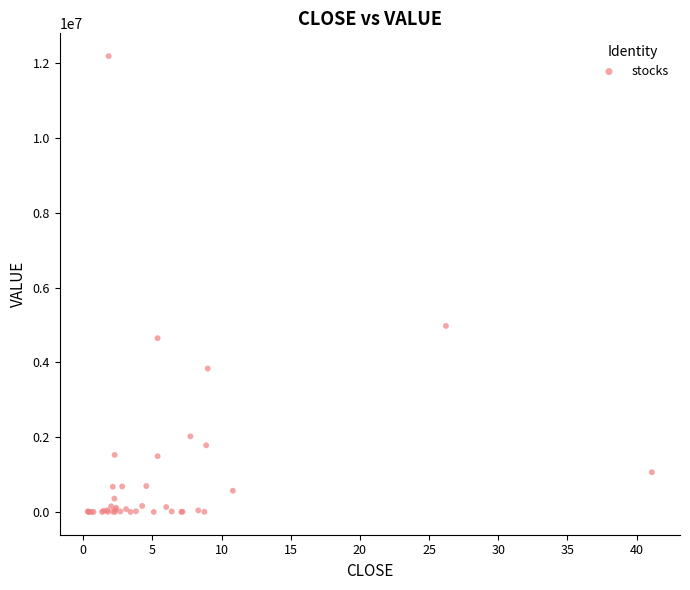

What Y value in the scatter plot is closest to 6095733?

4975261.8